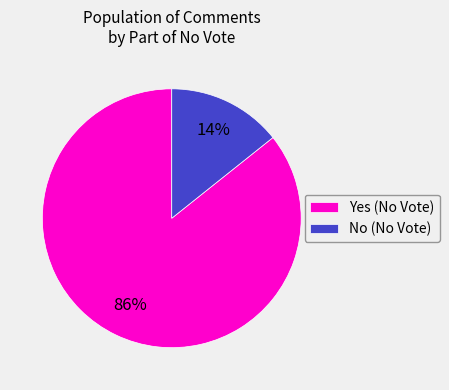

What percentage is the Yes (No Vote) slice, to the nearest percent?

86%